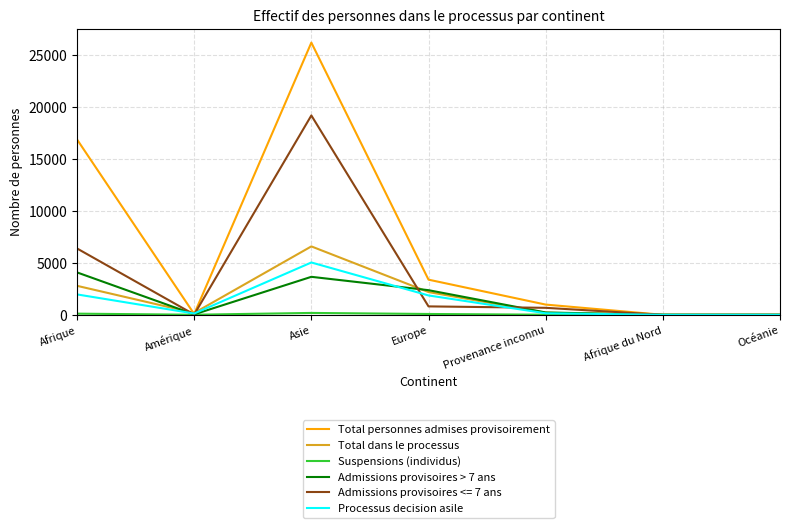

Where is Admissions provisoires > 7 ans nearest to the value 2043?

Europe